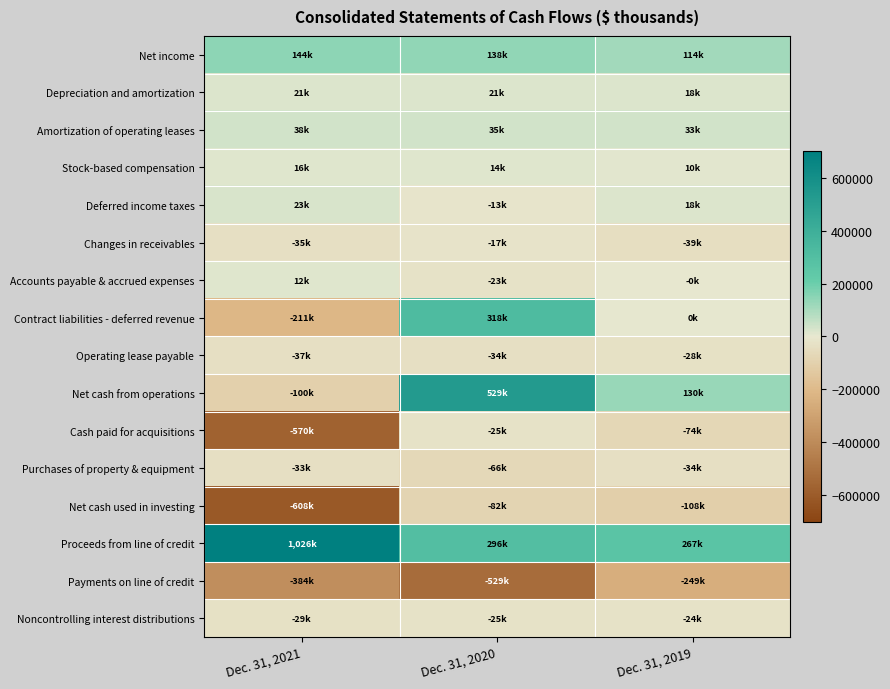

Reading right to left, list all the values displayed in this chart.

Net income: Dec. 31, 2019=113852	Dec. 31, 2020=137933	Dec. 31, 2021=143616
Depreciation and amortization: Dec. 31, 2019=18254	Dec. 31, 2020=21249	Dec. 31, 2021=20917
Amortization of operating leases: Dec. 31, 2019=33368	Dec. 31, 2020=34546	Dec. 31, 2021=37506
Stock-based compensation: Dec. 31, 2019=9646	Dec. 31, 2020=14347	Dec. 31, 2021=15868
Deferred income taxes: Dec. 31, 2019=18400	Dec. 31, 2020=-13261	Dec. 31, 2021=22789
Changes in receivables: Dec. 31, 2019=-38907	Dec. 31, 2020=-16561	Dec. 31, 2021=-35361
Accounts payable & accrued expenses: Dec. 31, 2019=-457	Dec. 31, 2020=-22506	Dec. 31, 2021=12345
Contract liabilities - deferred revenue: Dec. 31, 2019=0	Dec. 31, 2020=317962	Dec. 31, 2021=-211473
Operating lease payable: Dec. 31, 2019=-28062	Dec. 31, 2020=-34226	Dec. 31, 2021=-37360
Net cash from operations: Dec. 31, 2019=130462	Dec. 31, 2020=529247	Dec. 31, 2021=-100332
Cash paid for acquisitions: Dec. 31, 2019=-74293	Dec. 31, 2020=-24545	Dec. 31, 2021=-569583
Purchases of property & equipment: Dec. 31, 2019=-33609	Dec. 31, 2020=-65875	Dec. 31, 2021=-32976
Net cash used in investing: Dec. 31, 2019=-107902	Dec. 31, 2020=-82500	Dec. 31, 2021=-607778
Proceeds from line of credit: Dec. 31, 2019=267000	Dec. 31, 2020=296229	Dec. 31, 2021=1025559
Payments on line of credit: Dec. 31, 2019=-249000	Dec. 31, 2020=-529229	Dec. 31, 2021=-384362
Noncontrolling interest distributions: Dec. 31, 2019=-24082	Dec. 31, 2020=-24837	Dec. 31, 2021=-28857